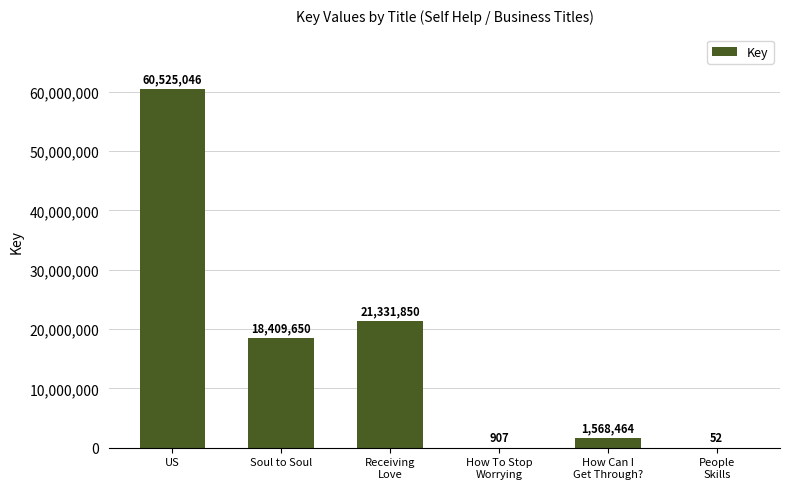

Reading left to right, list all the values displayed in this chart.

US=60525046	Soul to Soul=18409650	Receiving
Love=21331850	How To Stop
Worrying=907	How Can I
Get Through?=1568464	People
Skills=52